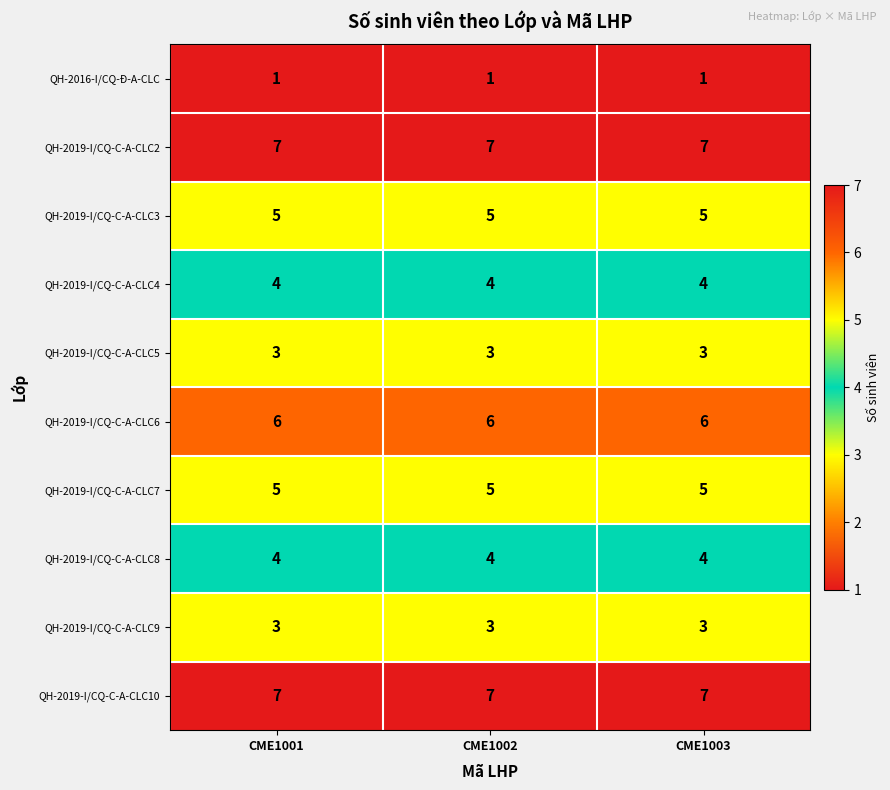

What is the approximate value of QH-2019-I/CQ-C-A-CLC4 at CME1003?

4